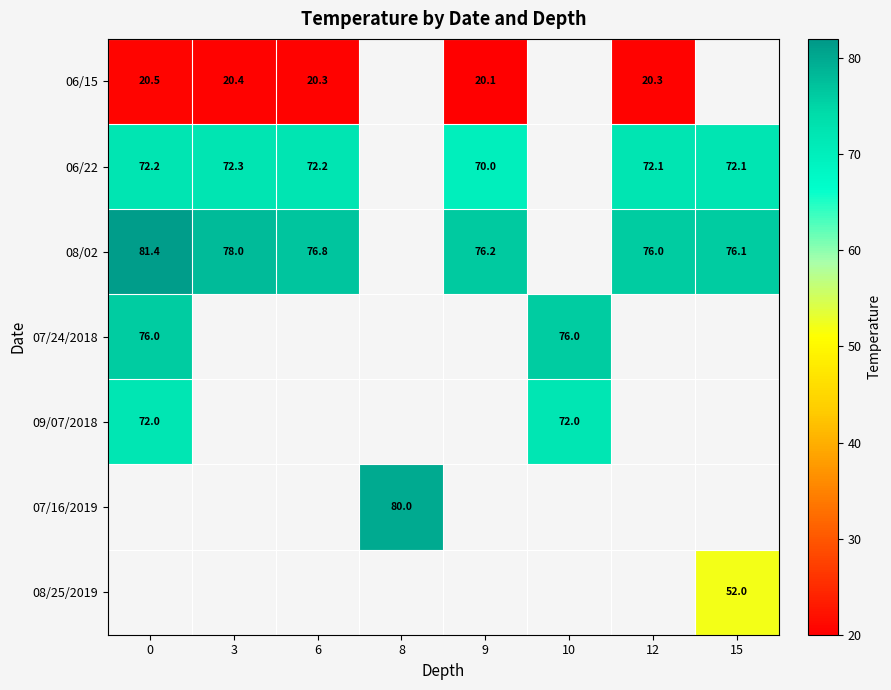

The 07/24/2018 series shows 76.0 at 0. True or false?

True